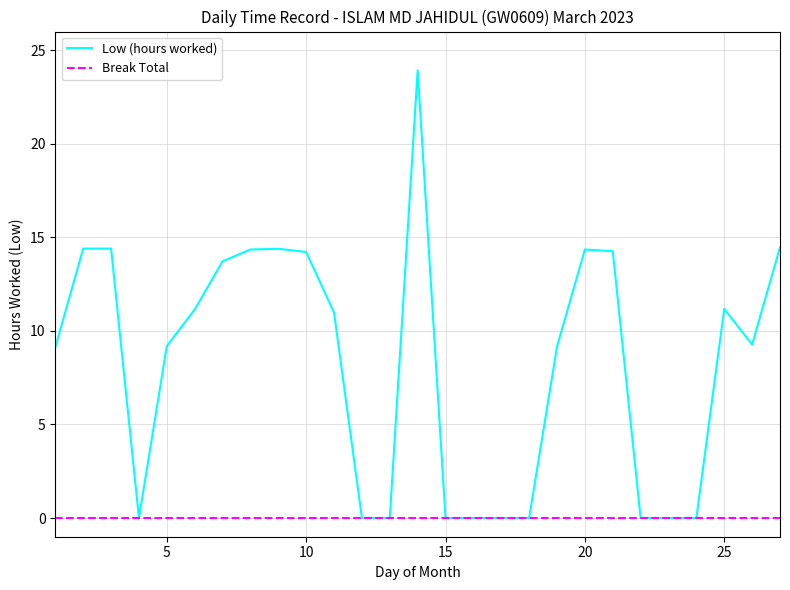

Which series has the widest spread of values?

Low (hours worked)